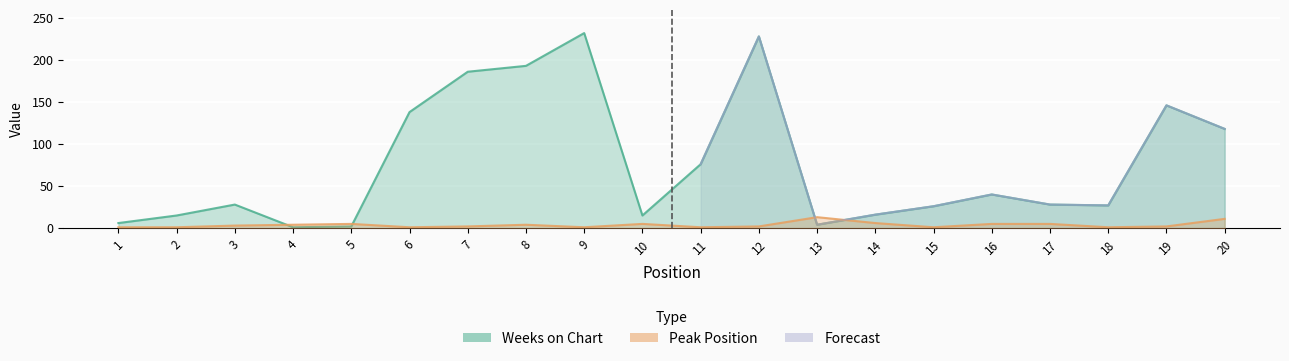

How many data points in Weeks on Chart are above 28?

9